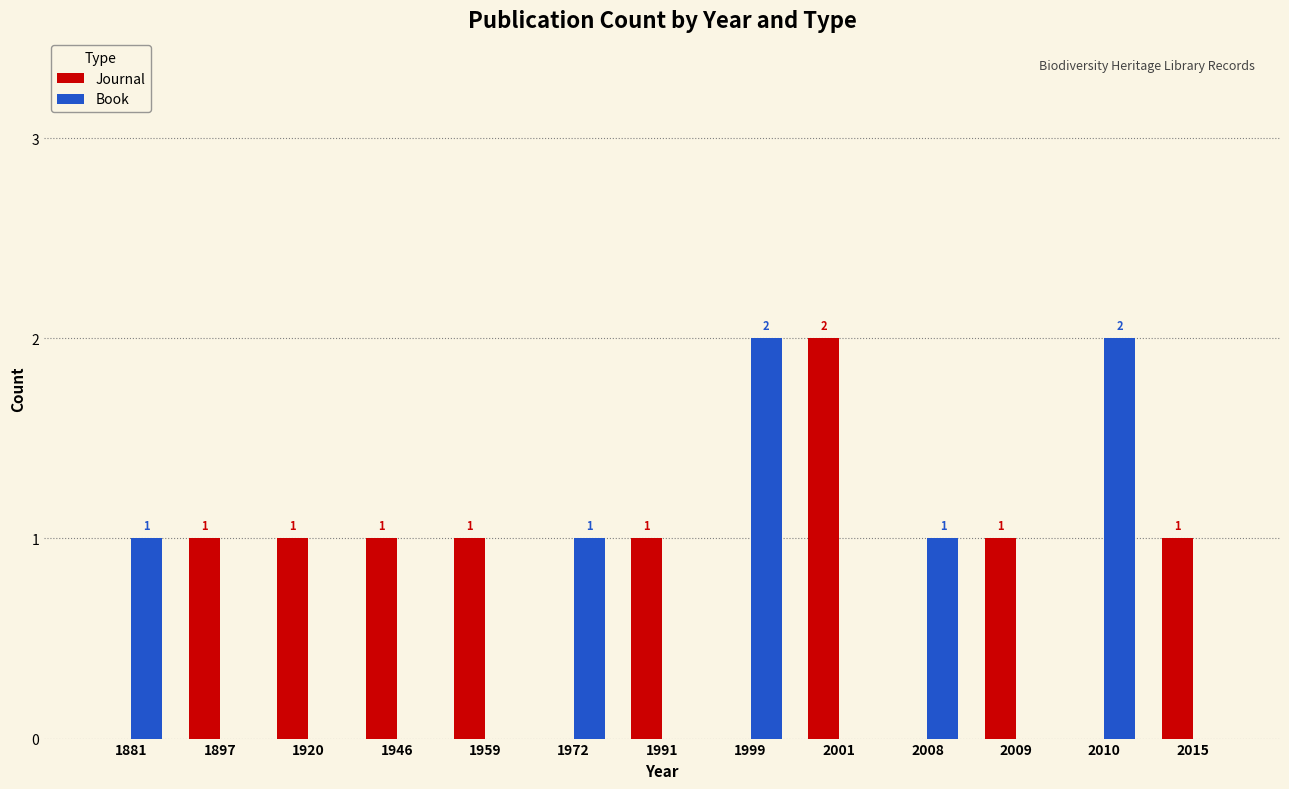

Is it true that Journal equals 2 at 2001?

True